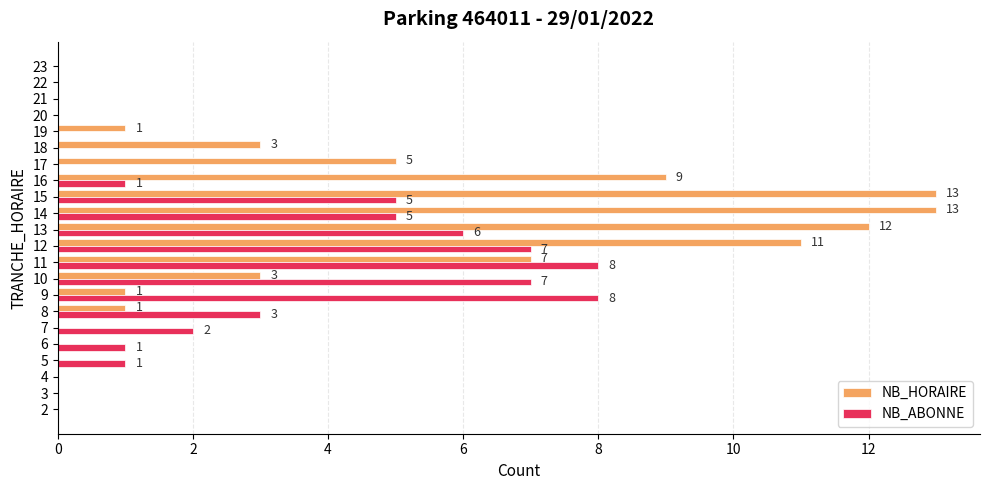

What is the greatest value displayed?

13